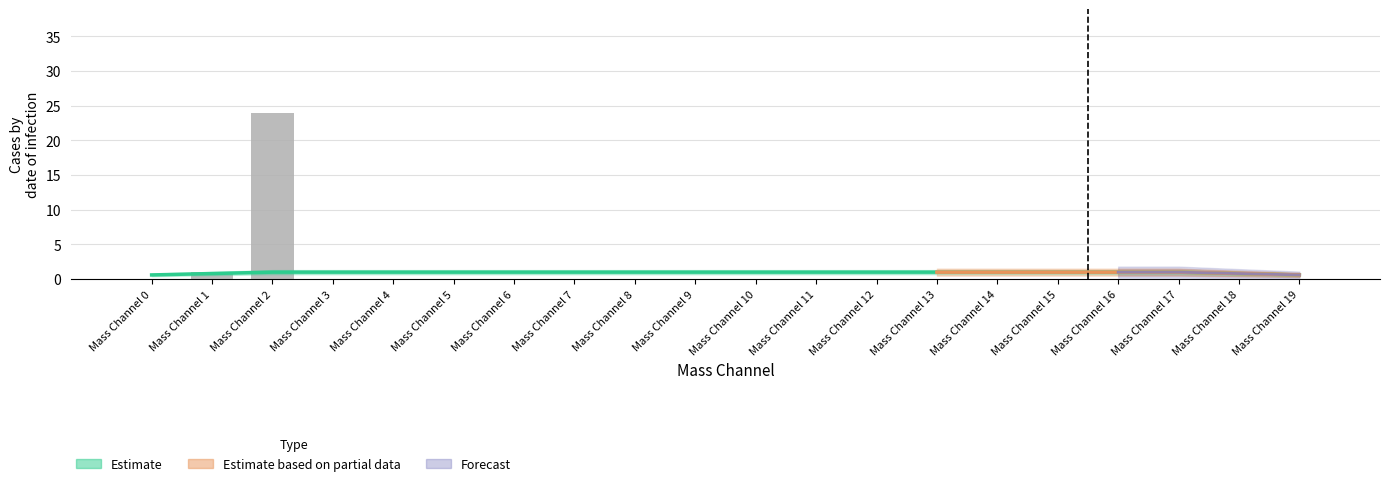

List the labels in order of mode_values value, largest first.

Mass Channel 2, Mass Channel 1, Mass Channel 0, Mass Channel 3, Mass Channel 4, Mass Channel 5, Mass Channel 6, Mass Channel 7, Mass Channel 8, Mass Channel 9, Mass Channel 10, Mass Channel 11, Mass Channel 12, Mass Channel 13, Mass Channel 14, Mass Channel 15, Mass Channel 16, Mass Channel 17, Mass Channel 18, Mass Channel 19